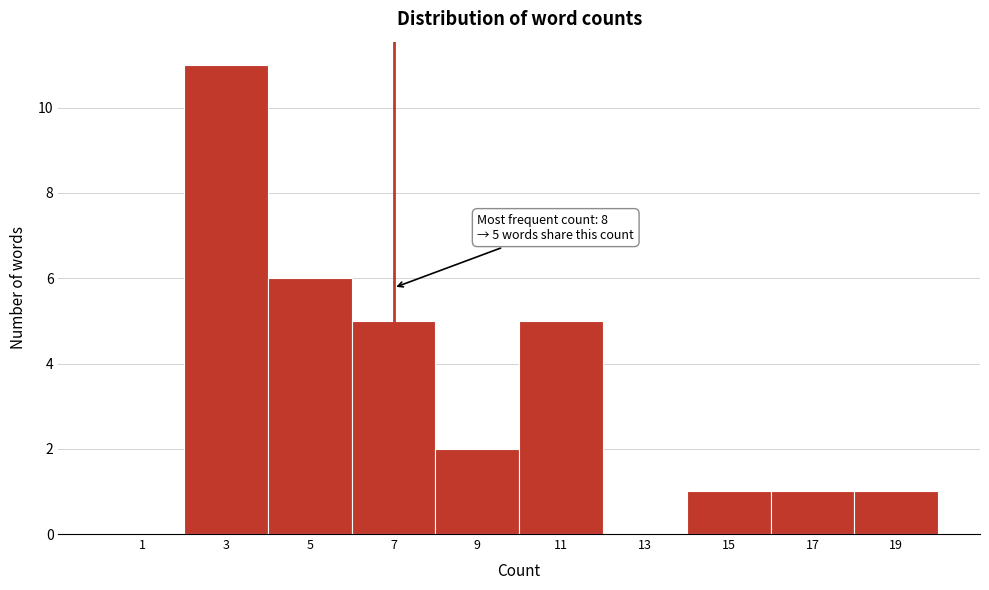

Reading left to right, list all the values displayed in this chart.

1=0	3=11	5=6	7=5	9=2	11=5	13=0	15=1	17=1	19=1